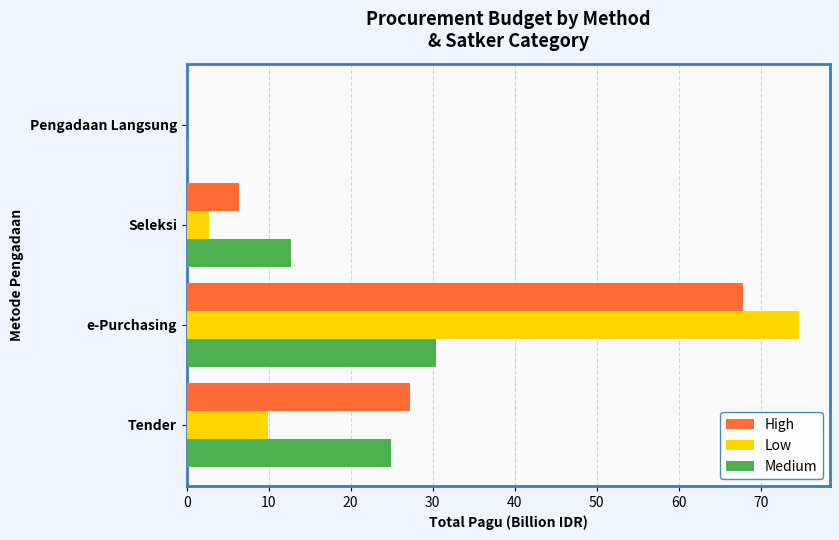

Which series has the largest total across all categories?

High